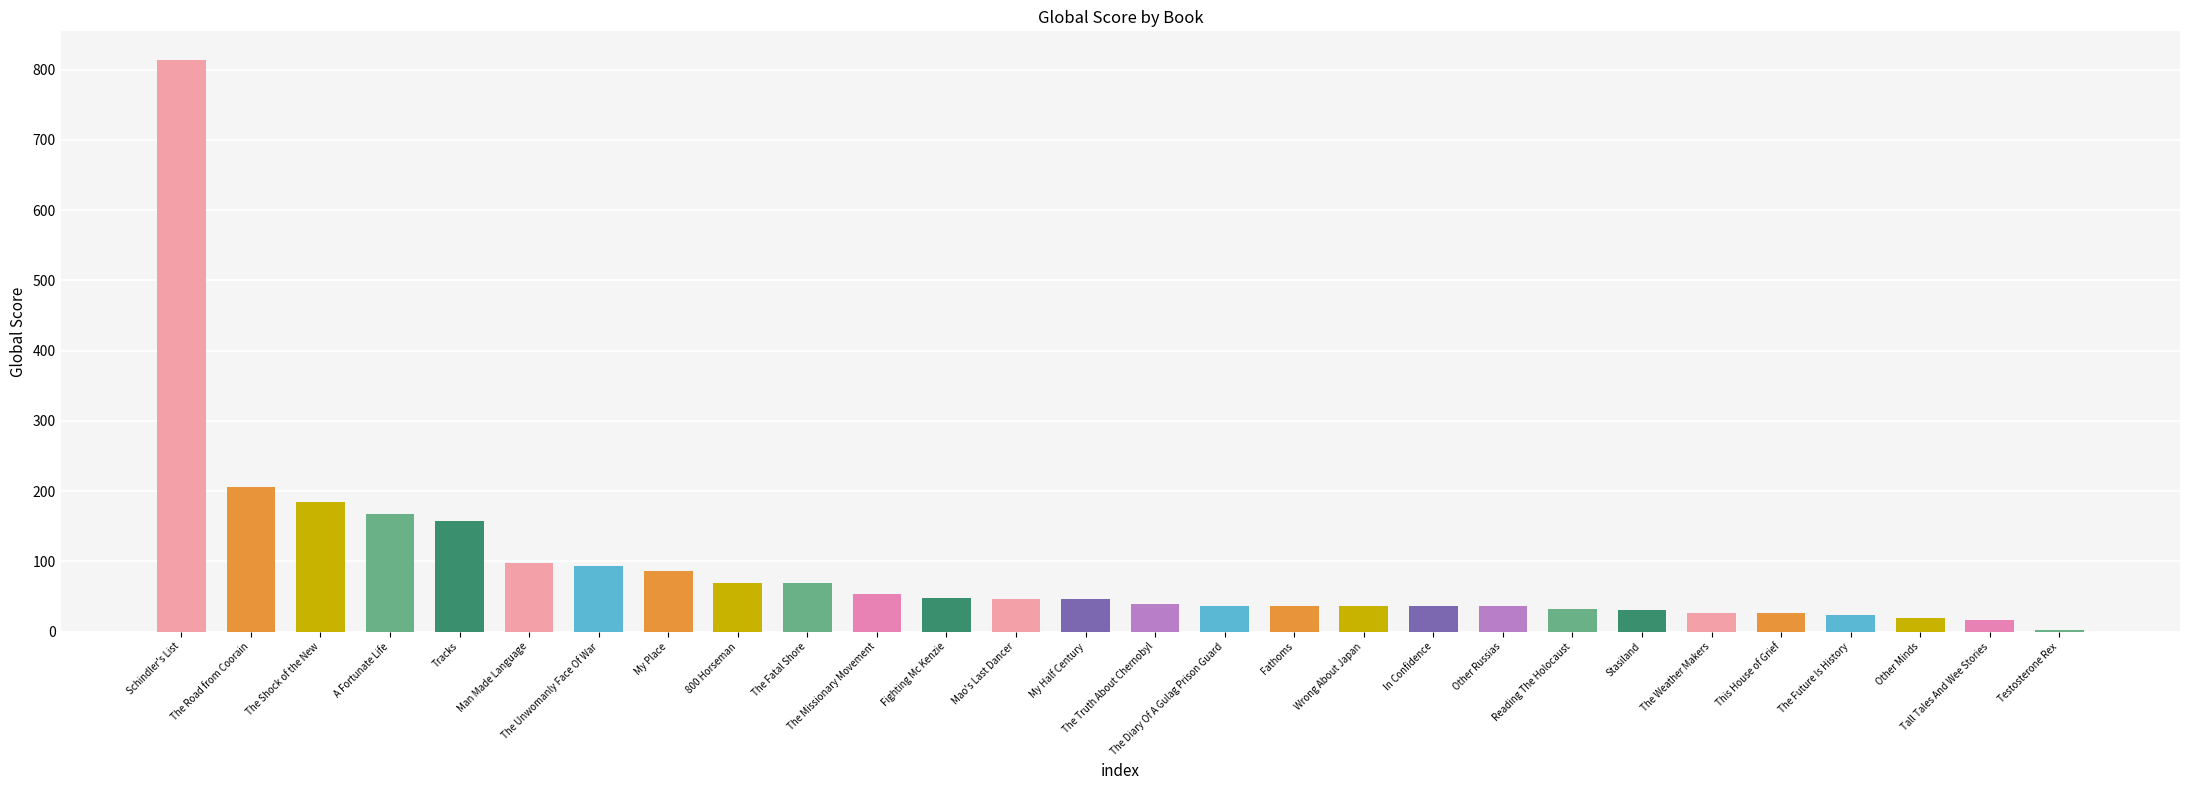

How many categories are shown in the chart?

28